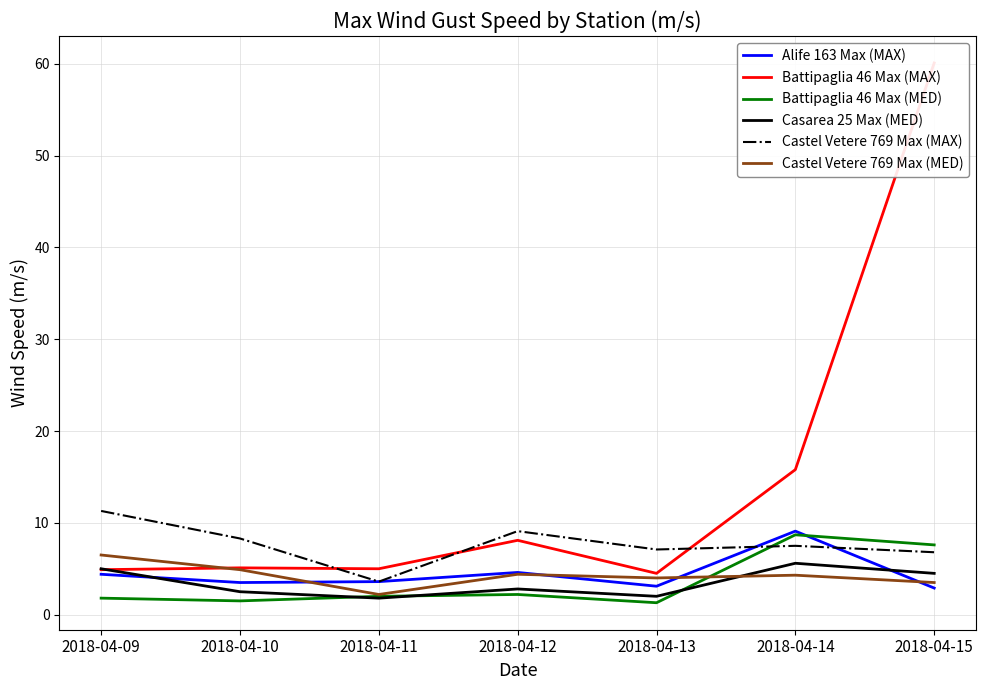

At how many categories does at least one series exceed 32?

1